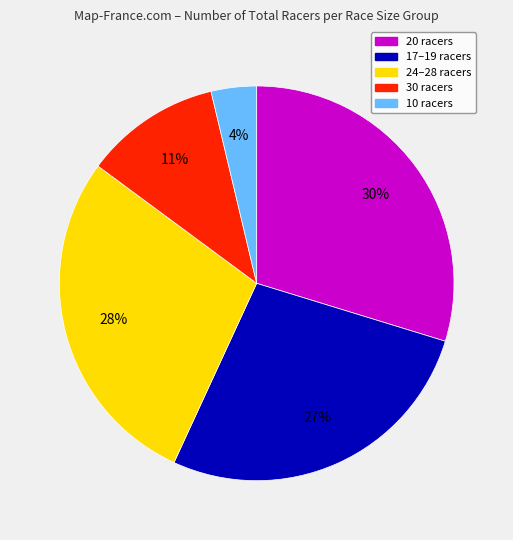

To the nearest percent, what is the average slice percentage?

20%